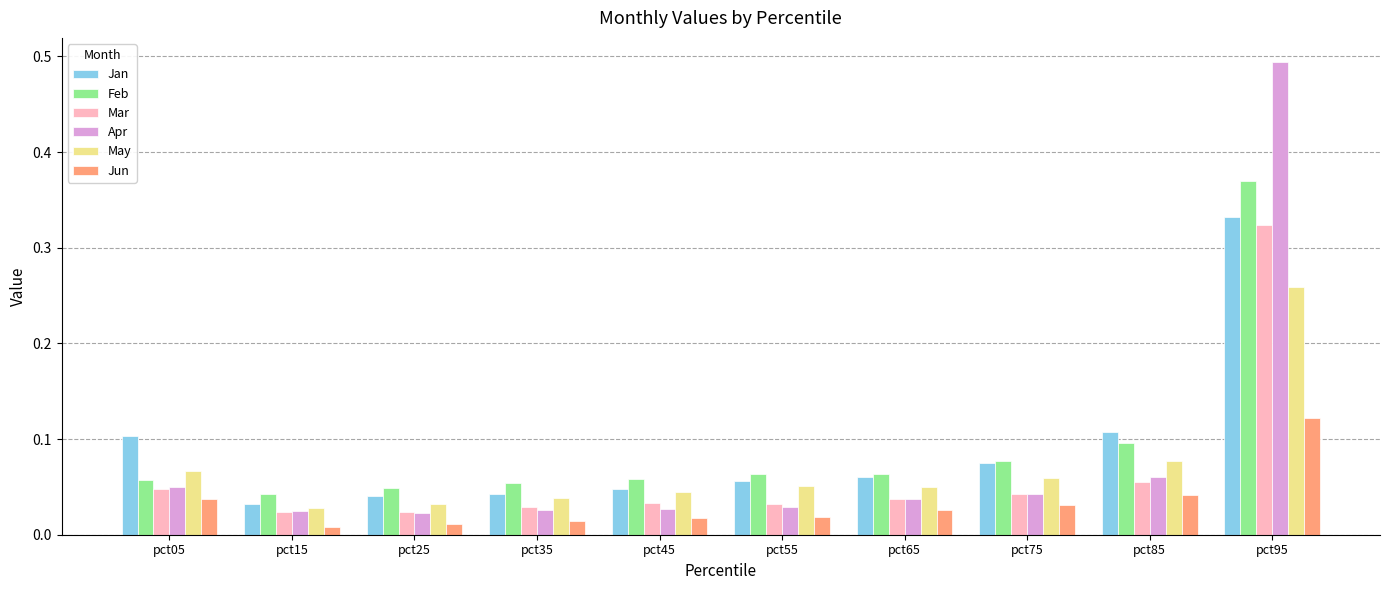

List the series in order of their peak value, lowest first.

Jun, May, Mar, Jan, Feb, Apr